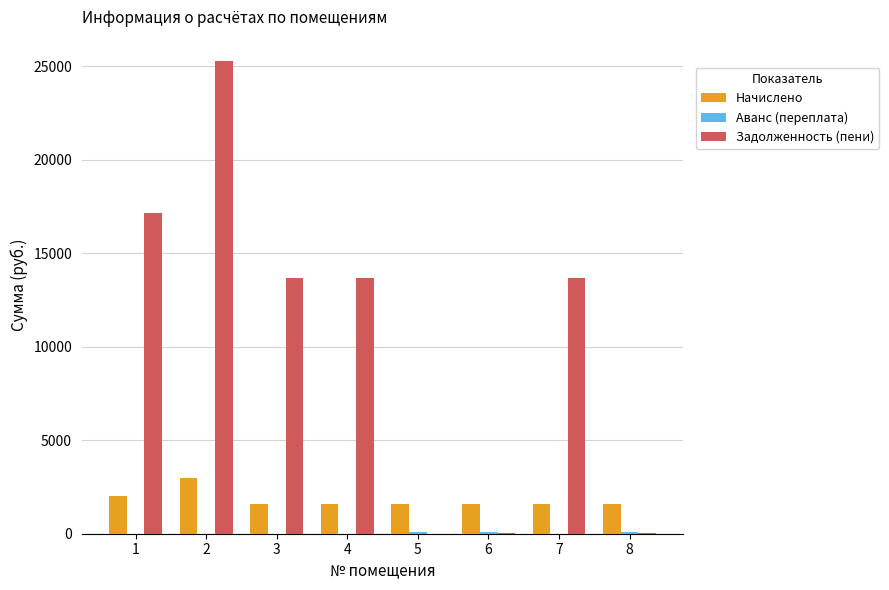

Which series has the largest total across all categories?

Задолженность (пени)